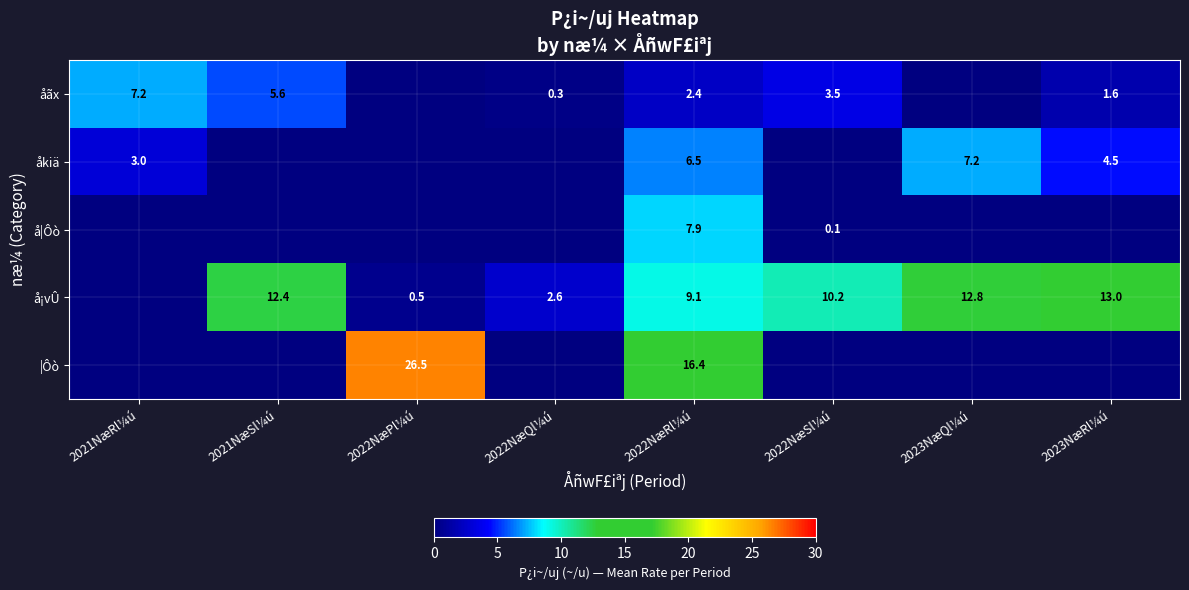

True or false: å¡vÛ has a value of 9.1 at 2022NæRl¼ú.

True